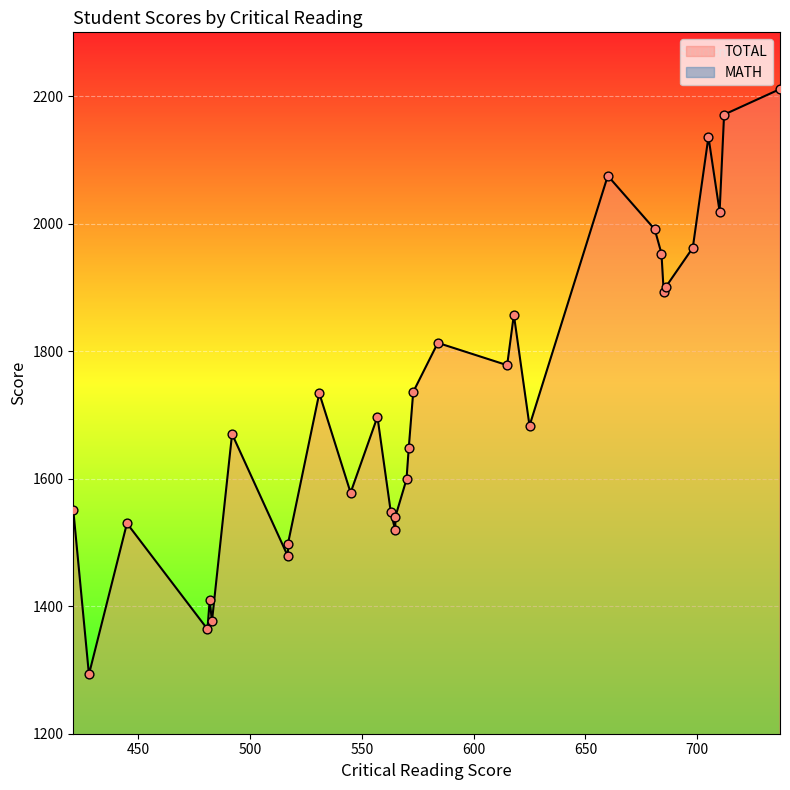

Which series has the largest Y range (max minus min)?

TOTAL